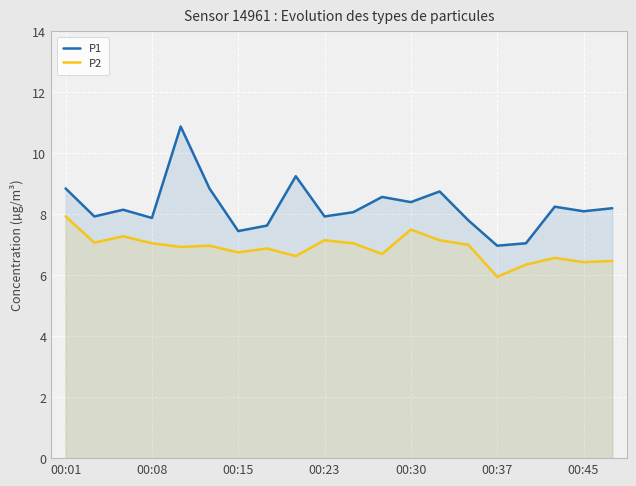

What are all the series names shown in the legend?

P1, P2